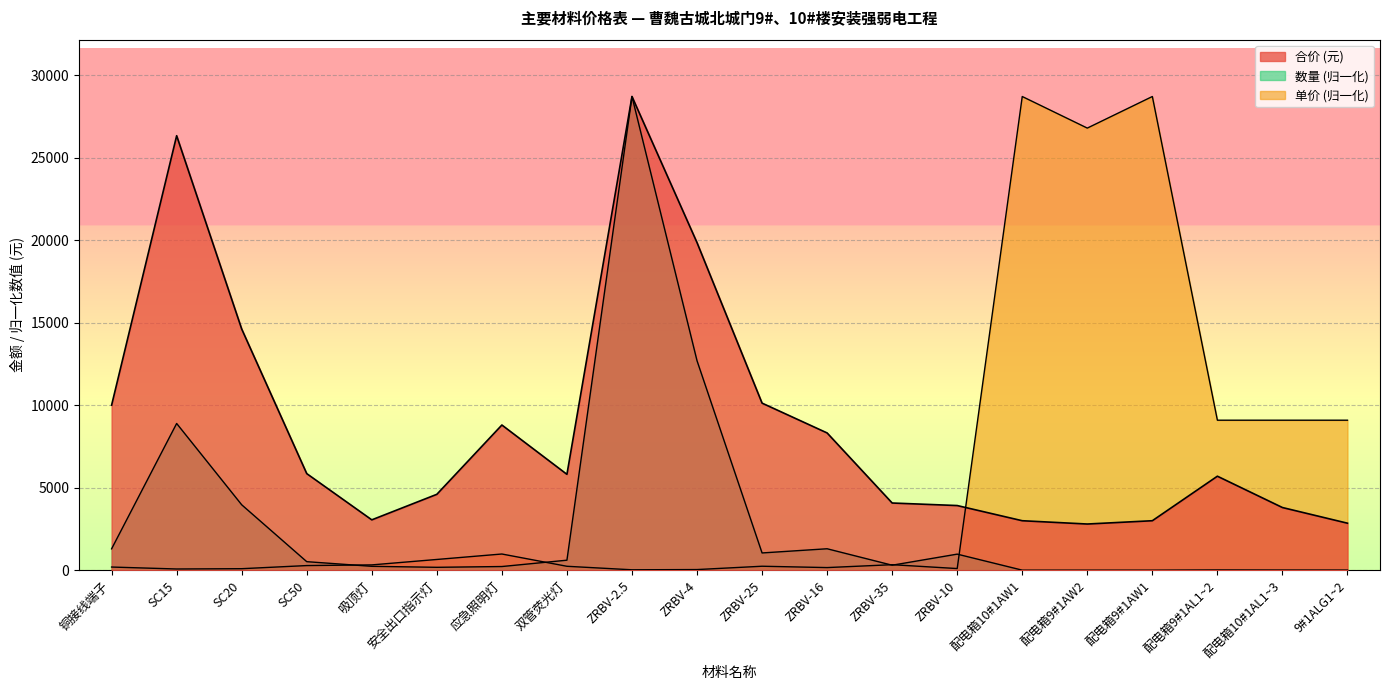

Which category has the highest value in the 单价 (元) series?

配电箱10#1AW1